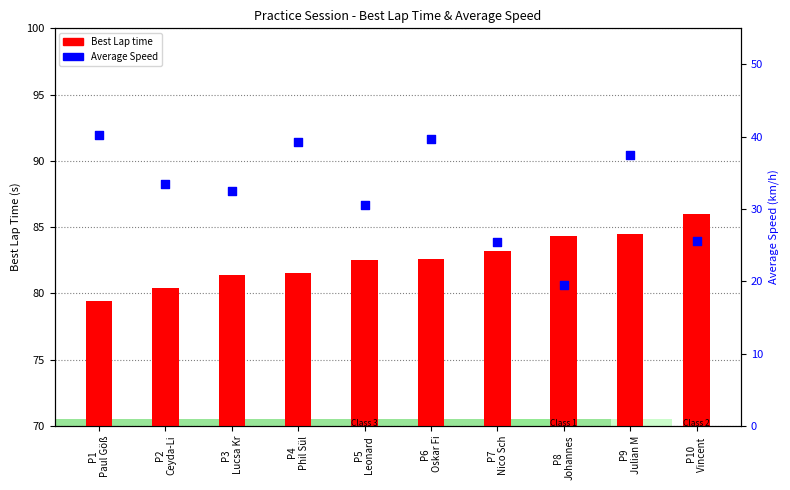

Is the value of Average Speed at P1
Paul Göß greater than the value of Best Lap time at P8
Johannes?

No